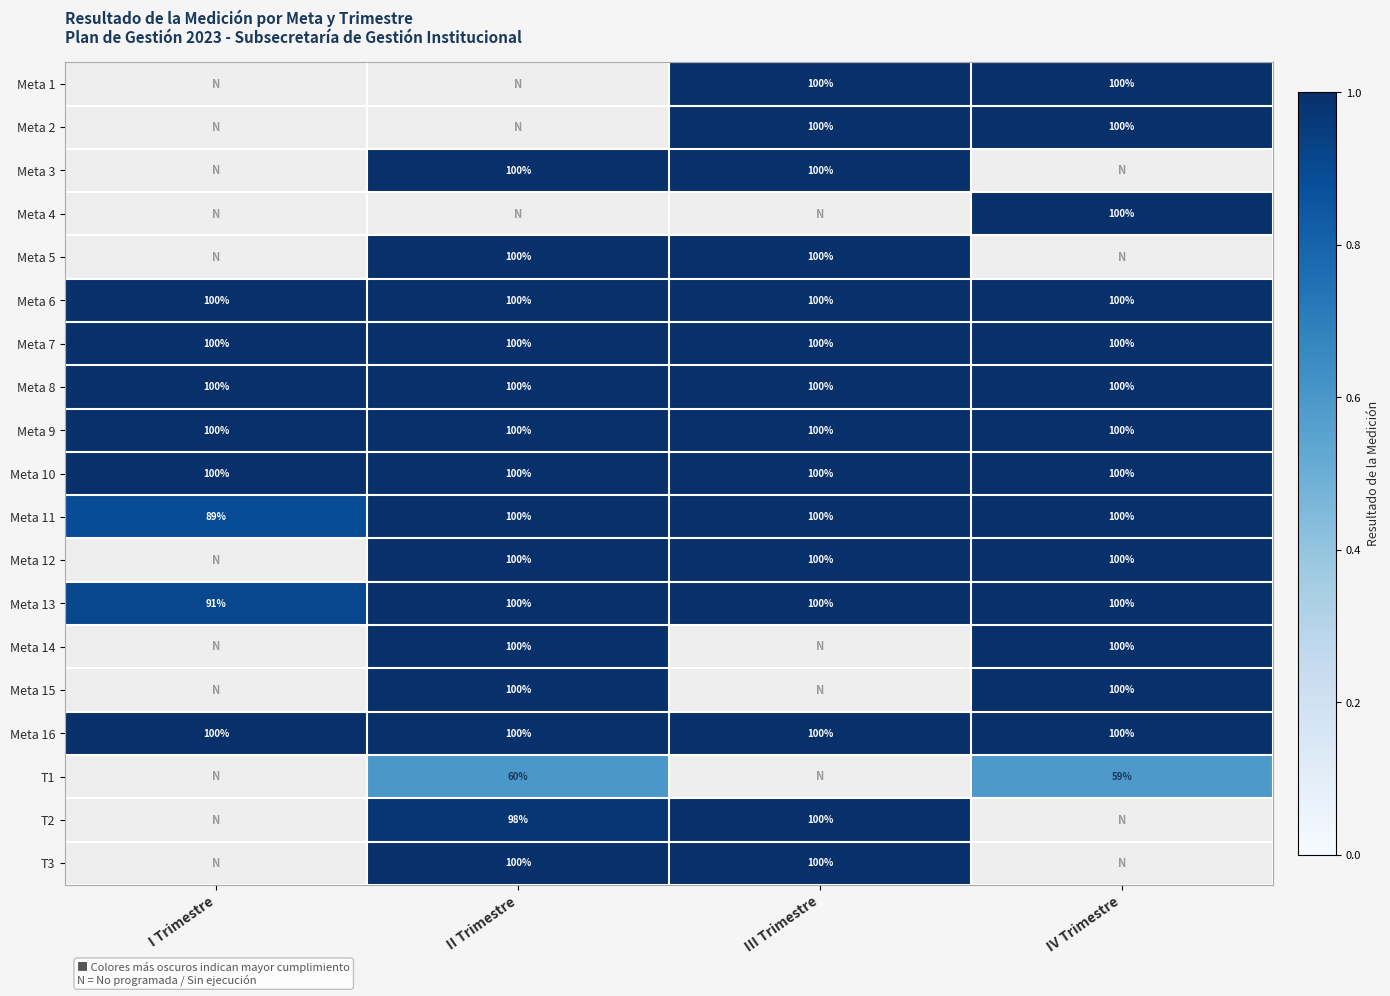

The Meta 15 series shows 164 at IV Trimestre. True or false?

False